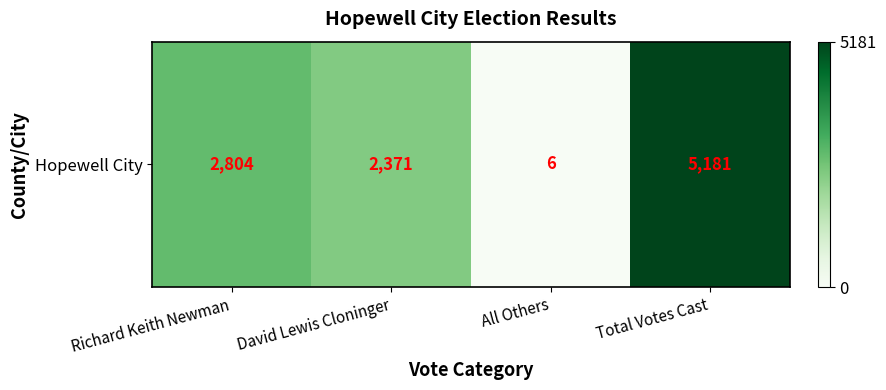

What is the minimum value shown in the chart?

6